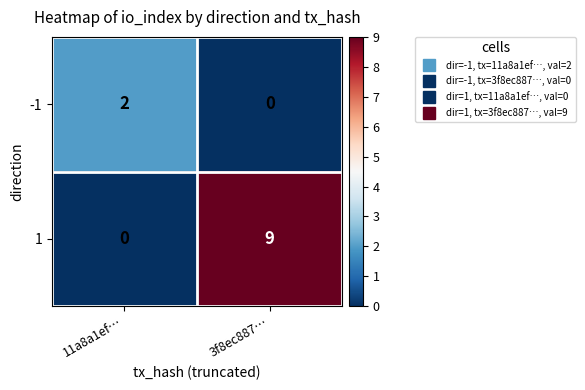

Which series changed the most between 11a8a1ef… and 3f8ec887…?

1